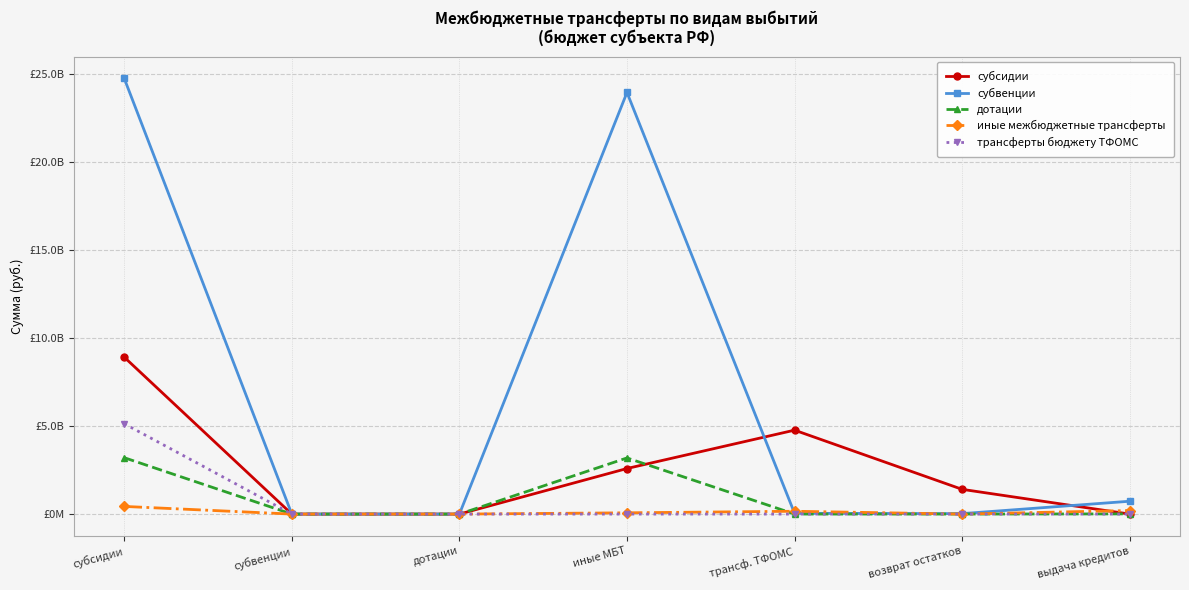

Which series has the largest total across all categories?

субвенции